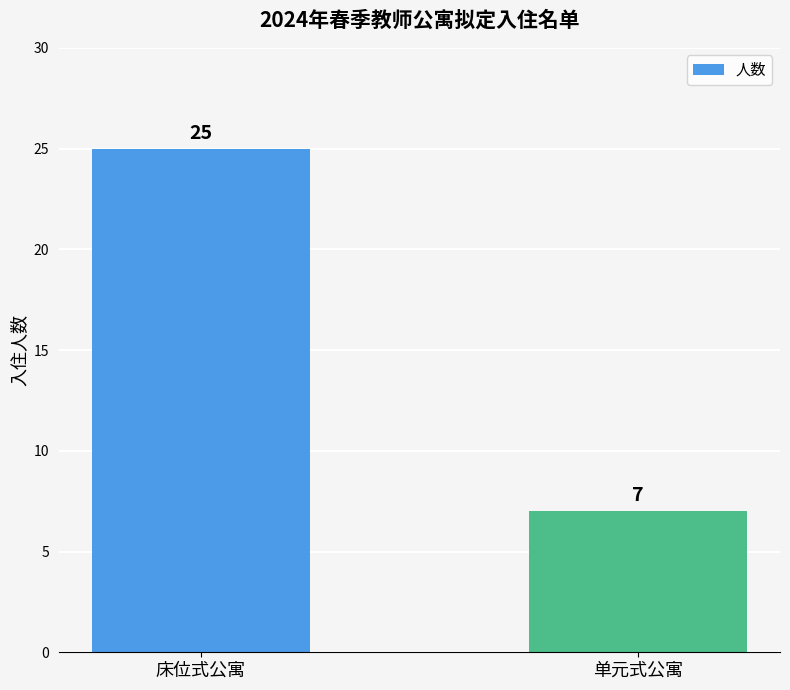

What is the sum of the values at 单元式公寓 and 床位式公寓?

32